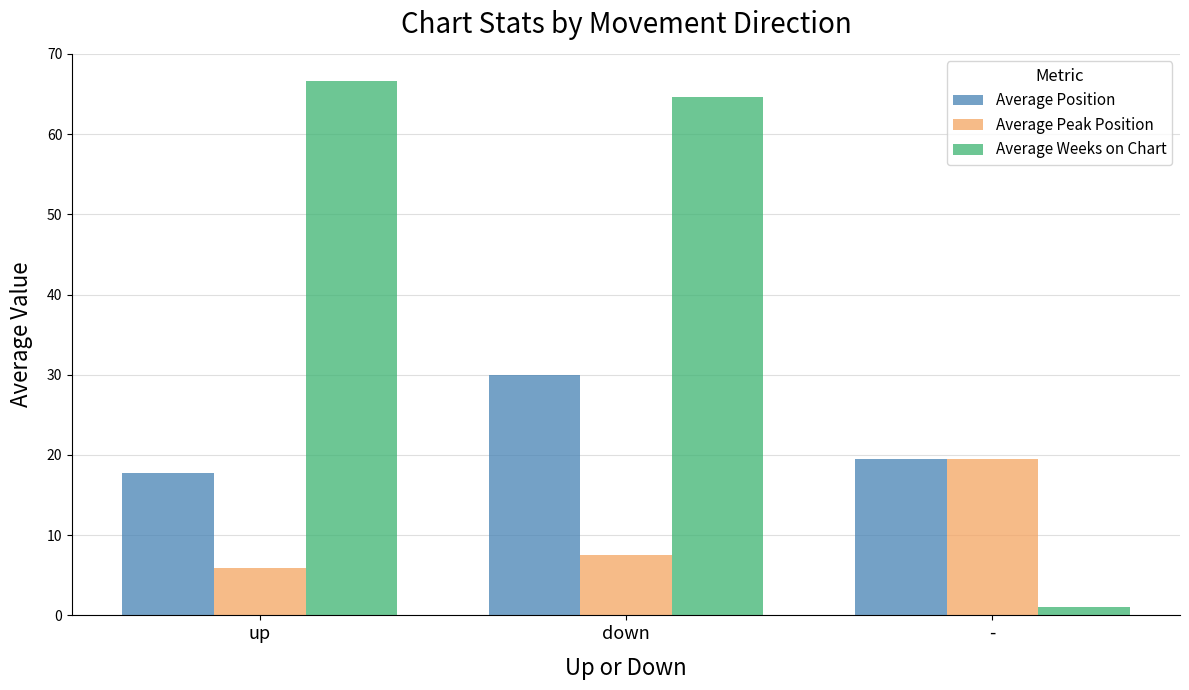

List the series in order of their overall mean, lowest first.

Average Peak Position, Average Position, Average Weeks on Chart